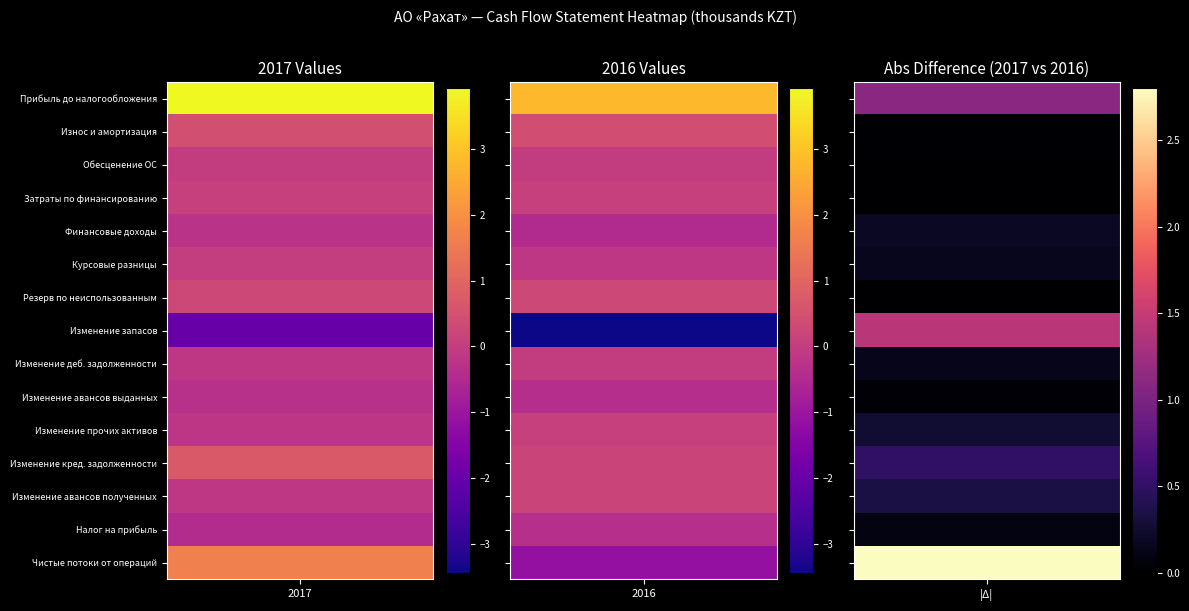

Reading left to right, what are all the values shown in this chart?

Прибыль до налогообложения: 3913380	2804122
Износ и амортизация: 454711	440076
Обесценение основных средств: 0	2066
Затраты по финансированию: 85866	86794
Финансовые доходы: -263408	-455956
Курсовые разницы: 9729	-145393
Начисление резерва по неиспользованным: 274085	279798
Изменение в товарно-материальных запасах: -2009918	-3434841
Изменение в торговой дебиторской задолженности: -155353	-13554
Изменение в авансах выданных: -327109	-363969
Изменение в прочих оборотных активах: -173411	81702
Изменение в торговой кредиторской задолженности: 702888	206663
Изменение в авансах полученных: -140854	205436
Уплаченный корпоративный подоходный налог: -448475	-360875
Чистые денежные потоки от операционной деятельности: 1643808	-1155594